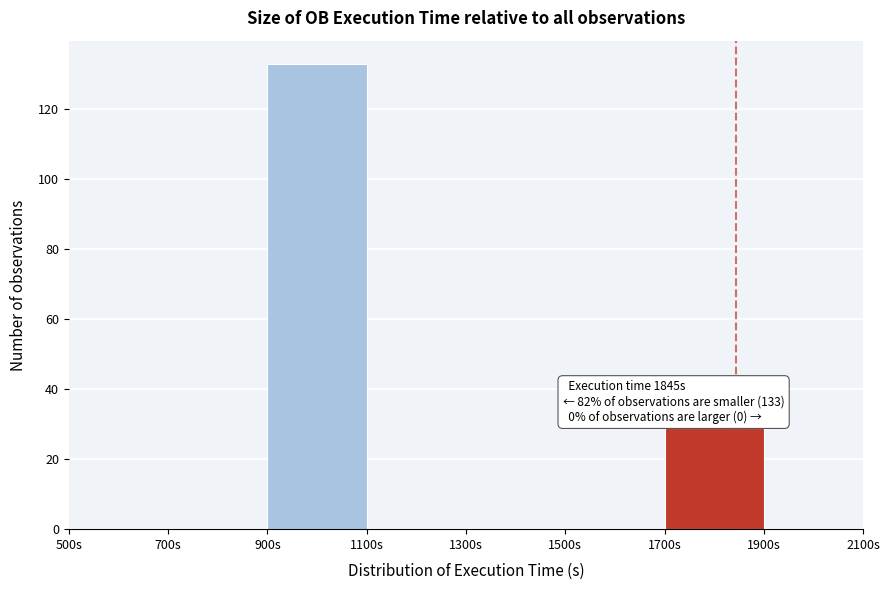

Which range on the x-axis has the tallest bar?

900 to 1100